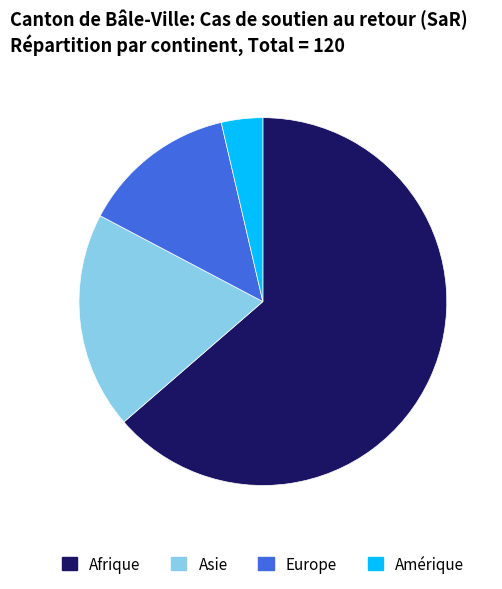

Which category has the biggest portion of the pie?

Afrique